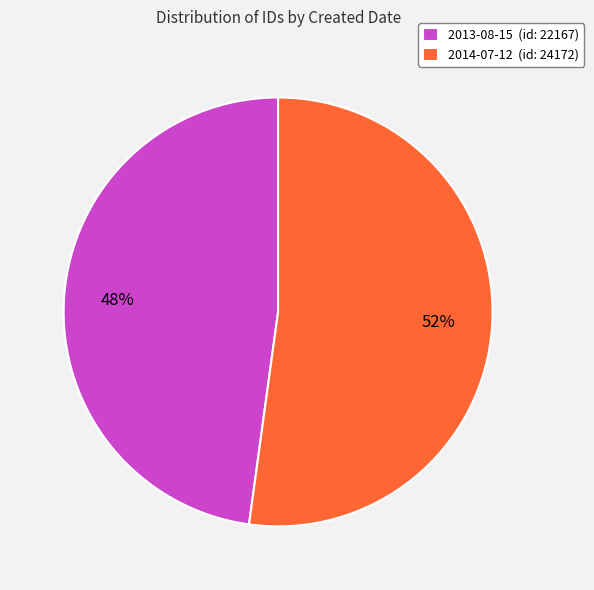

To the nearest percent, what is the average slice percentage?

50%